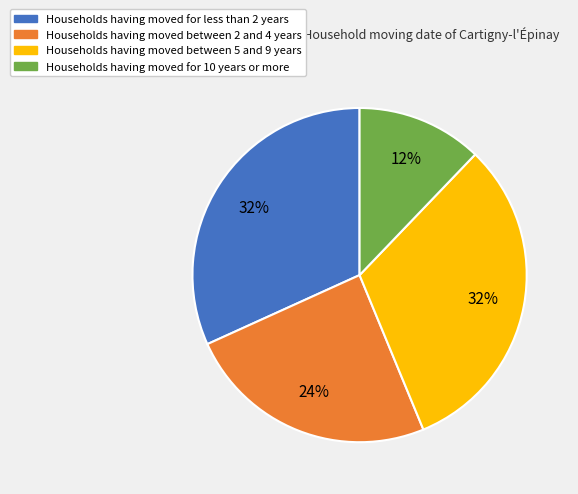

Is there any slice that represents more than half of the pie?

No